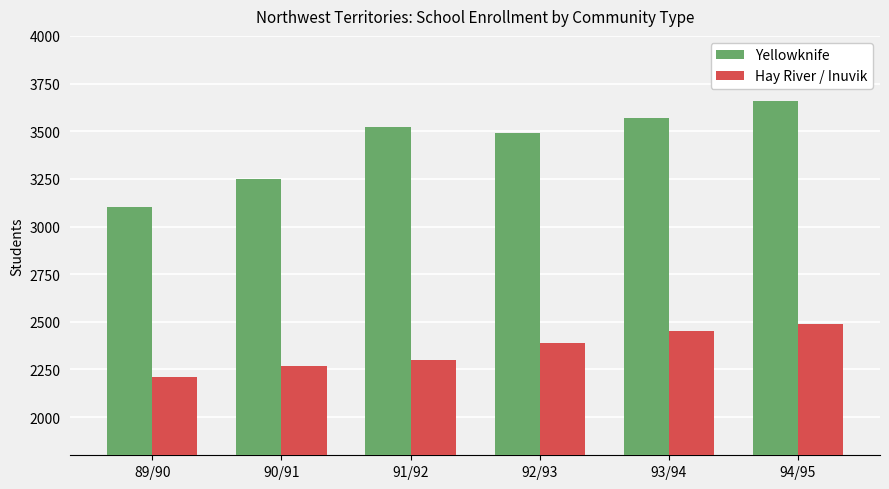

What is the sum of the Yellowknife values at 94/95 and 91/92?

7180